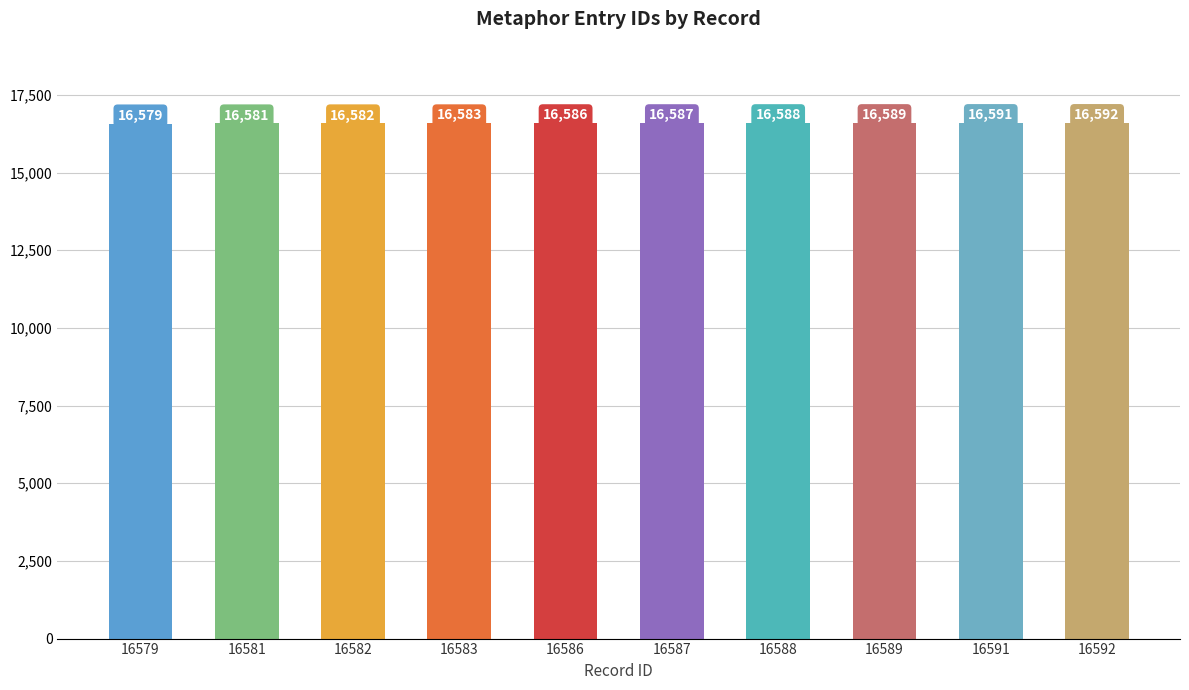

Rank the categories by value from lowest to highest.

16579, 16581, 16582, 16583, 16586, 16587, 16588, 16589, 16591, 16592